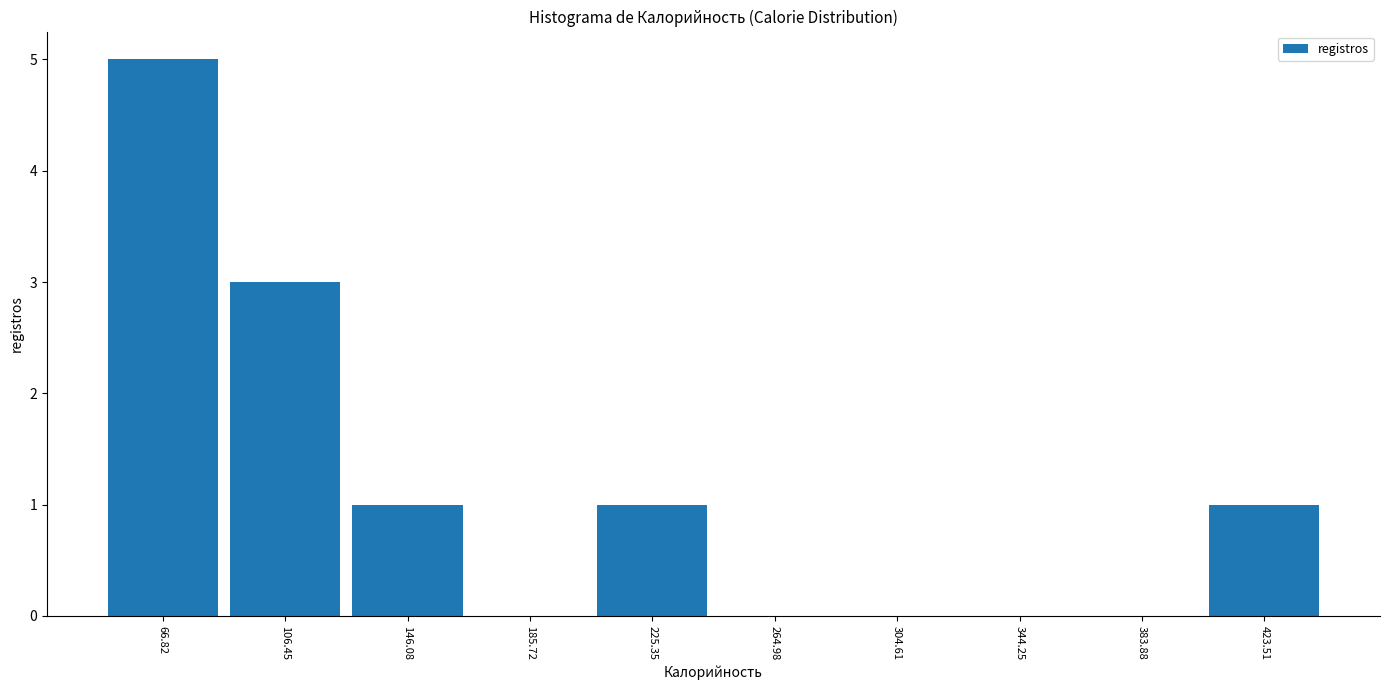

Reading left to right, transcribe this chart: for each bar, give the range it covers on the x-axis and its height. Neither the bar edges nor the heights are printed on the chart, so give them approximately, as read against the axes.

45 to 85: 5
85 to 125: 3
125 to 165: 1
165 to 205: 0
205 to 245: 1
245 to 285: 0
285 to 325: 0
325 to 365: 0
365 to 405: 0
405 to 445: 1